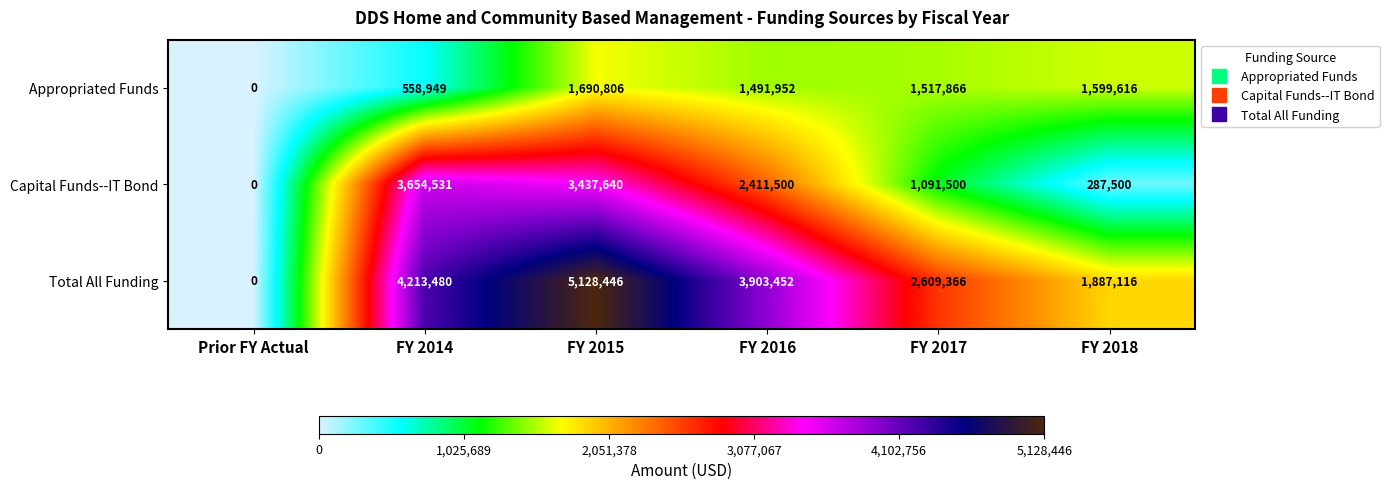

Which category has the lowest value across all series?

Prior FY Actual